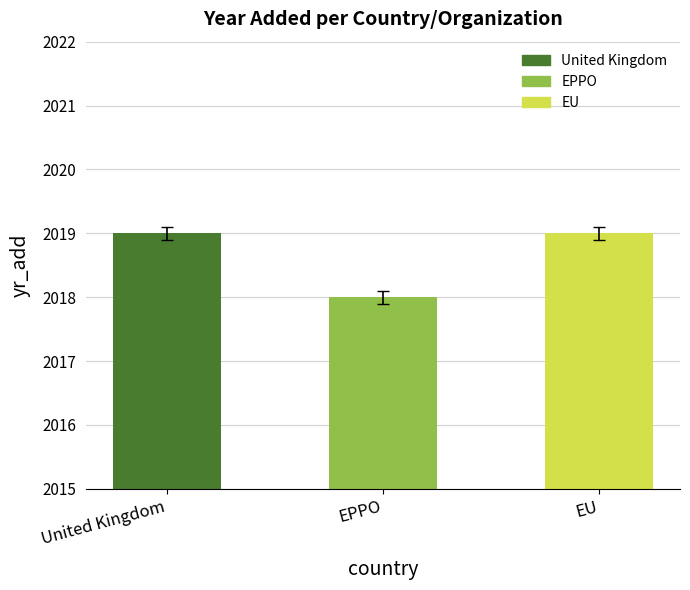

What is the ratio of the value at EU to the value at United Kingdom?

1.0